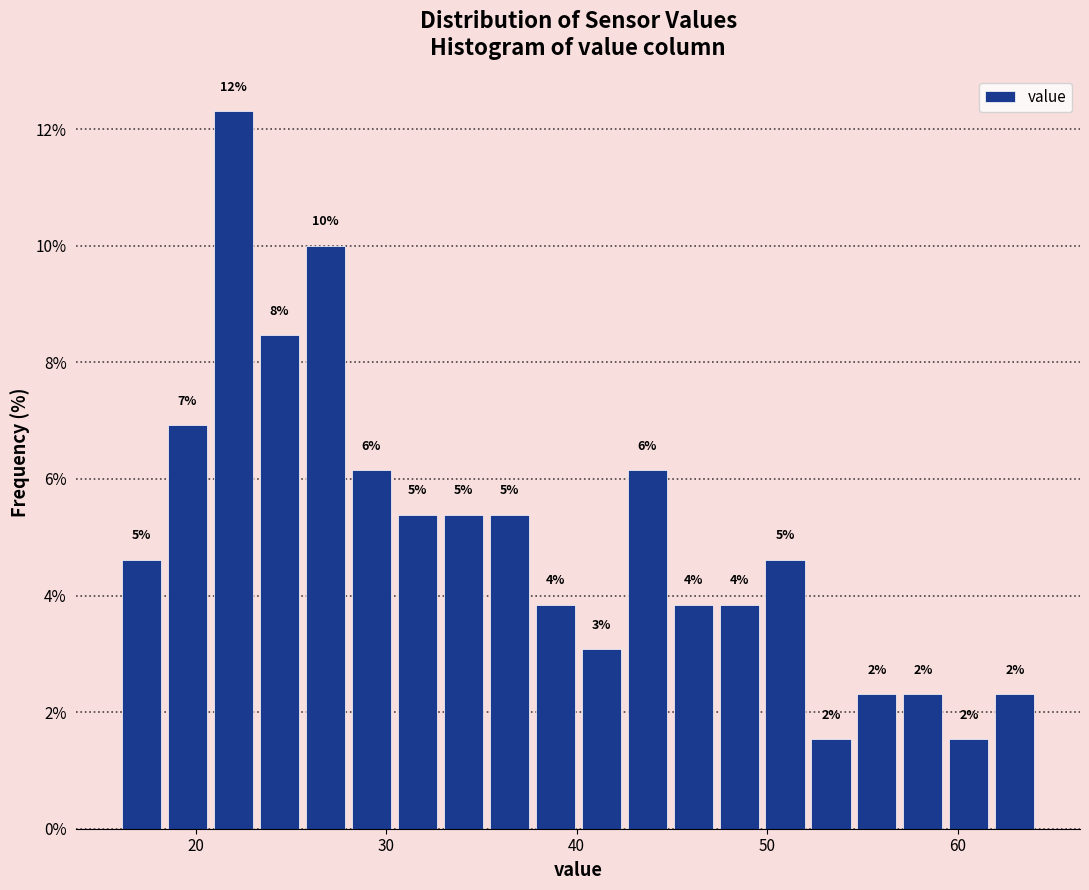

Around what value on the x-axis is the tallest bar? Give the approximate position of its centre, as read against the axis.

22